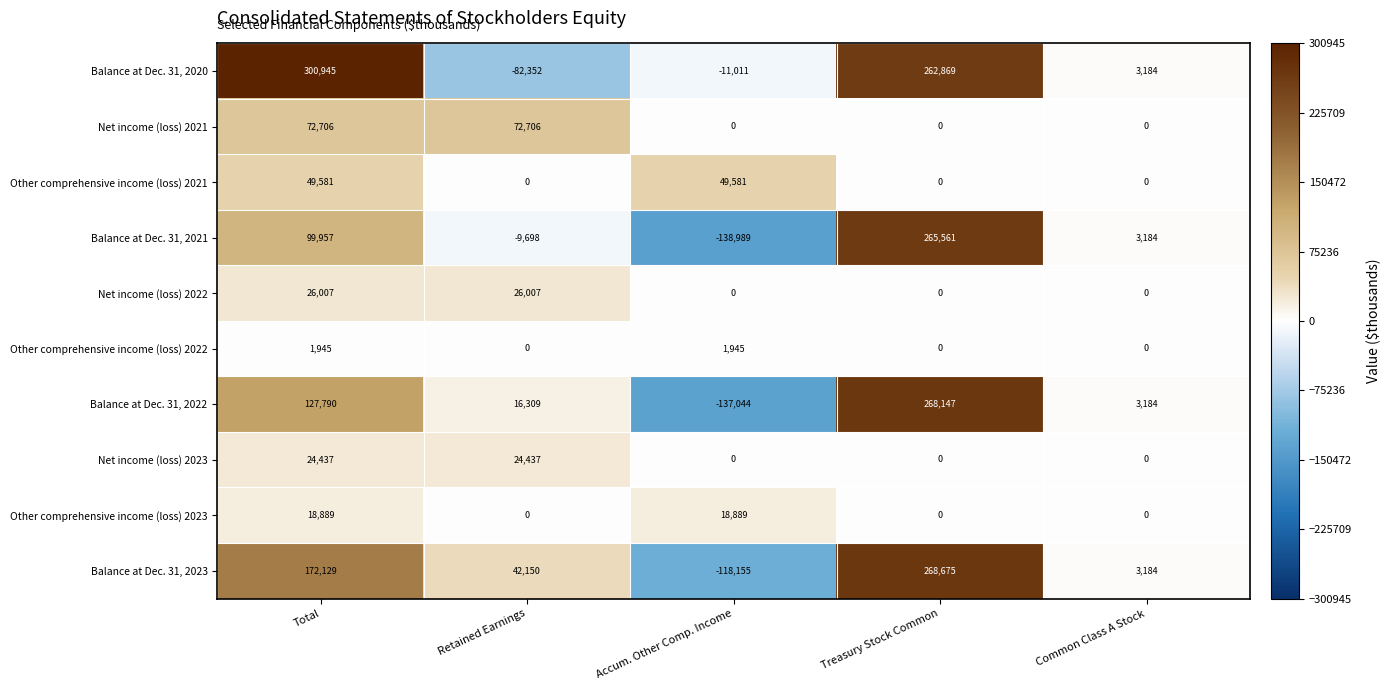

How many Other comprehensive income (loss) 2021 values are between 0 and 49581?

5